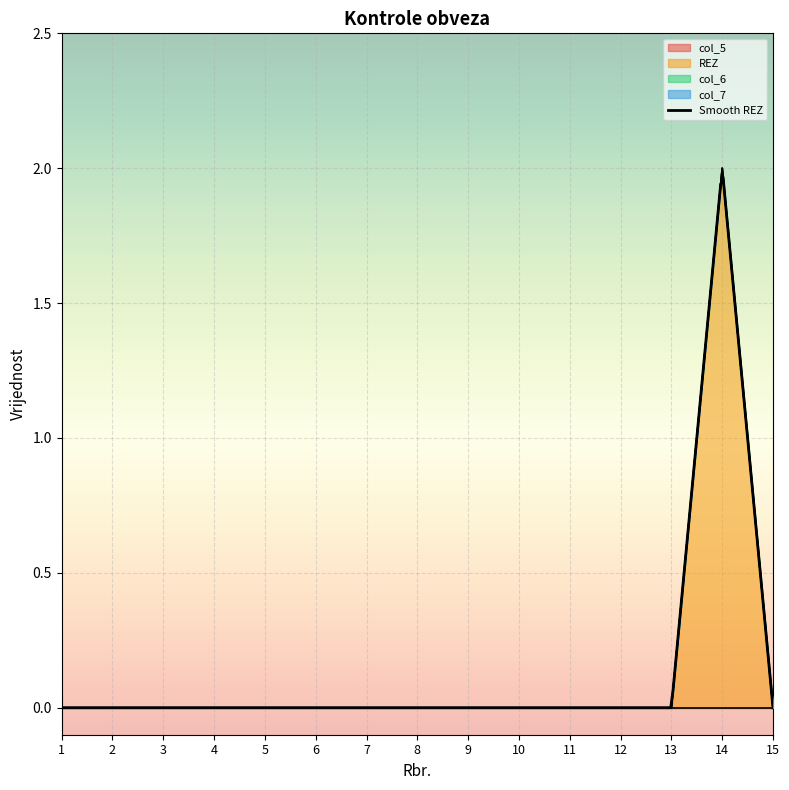

At which category is the sum across all series the highest?

14